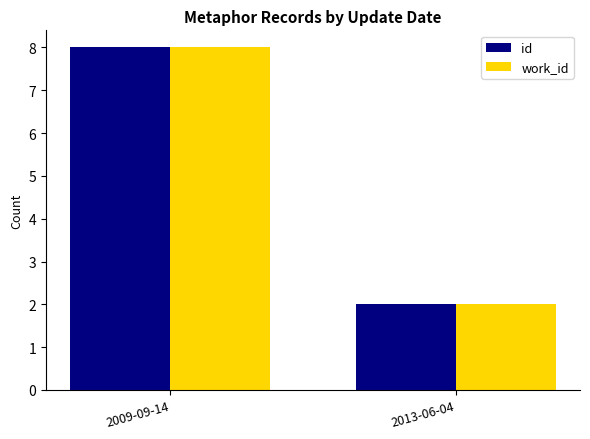

Rank the categories by work_id value from highest to lowest.

2009-09-14, 2013-06-04